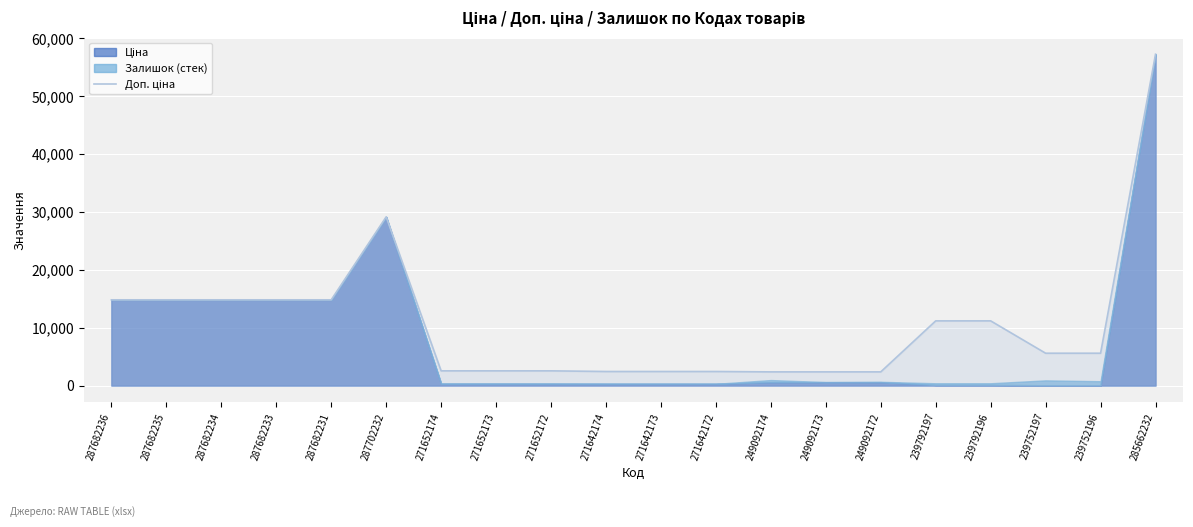

Rank the categories by value from highest to lowest.

285662232, 287702232, 287682236, 287682235, 287682234, 287682233, 287682231, 239792197, 239792196, 239752197, 239752196, 271652174, 271652173, 271652172, 271642174, 271642173, 271642172, 249092174, 249092173, 249092172